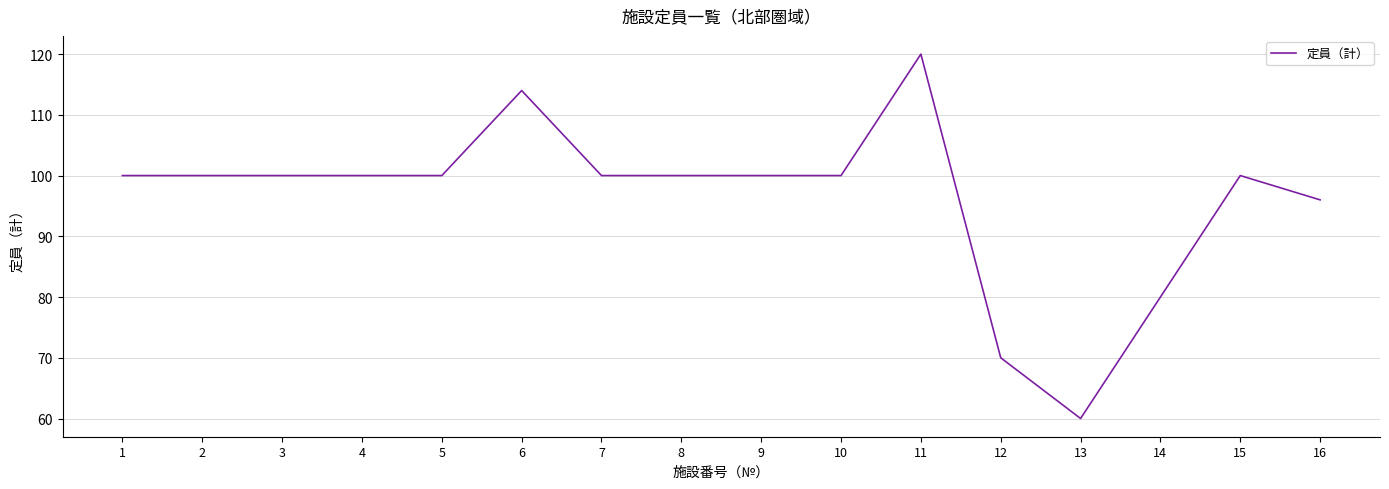

At which category does the chart reach its minimum across all series?

13